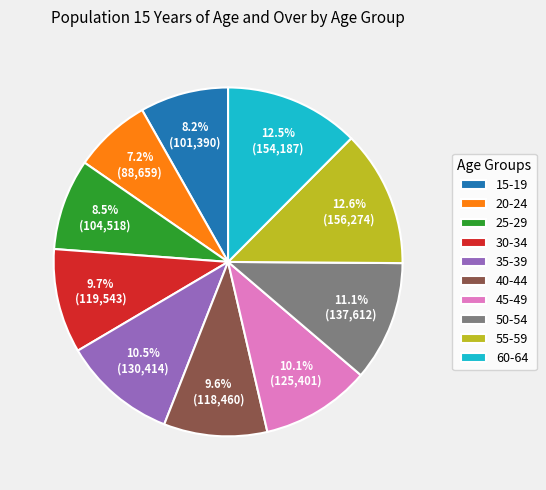

To the nearest percent, what is the average slice percentage?

10%